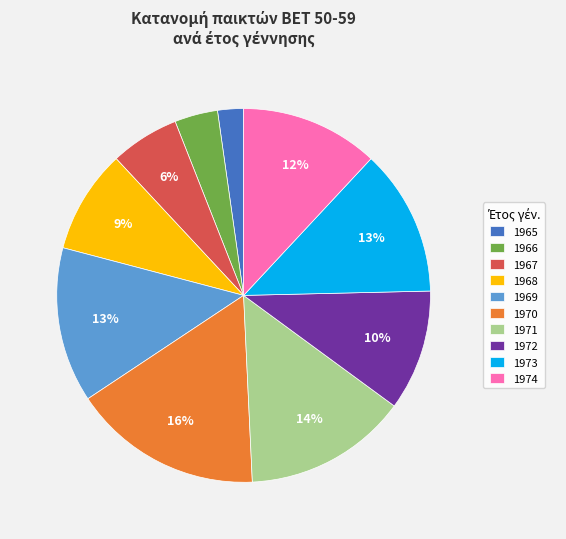

Combined, do 1968 and 1969 account for over 50%?

No